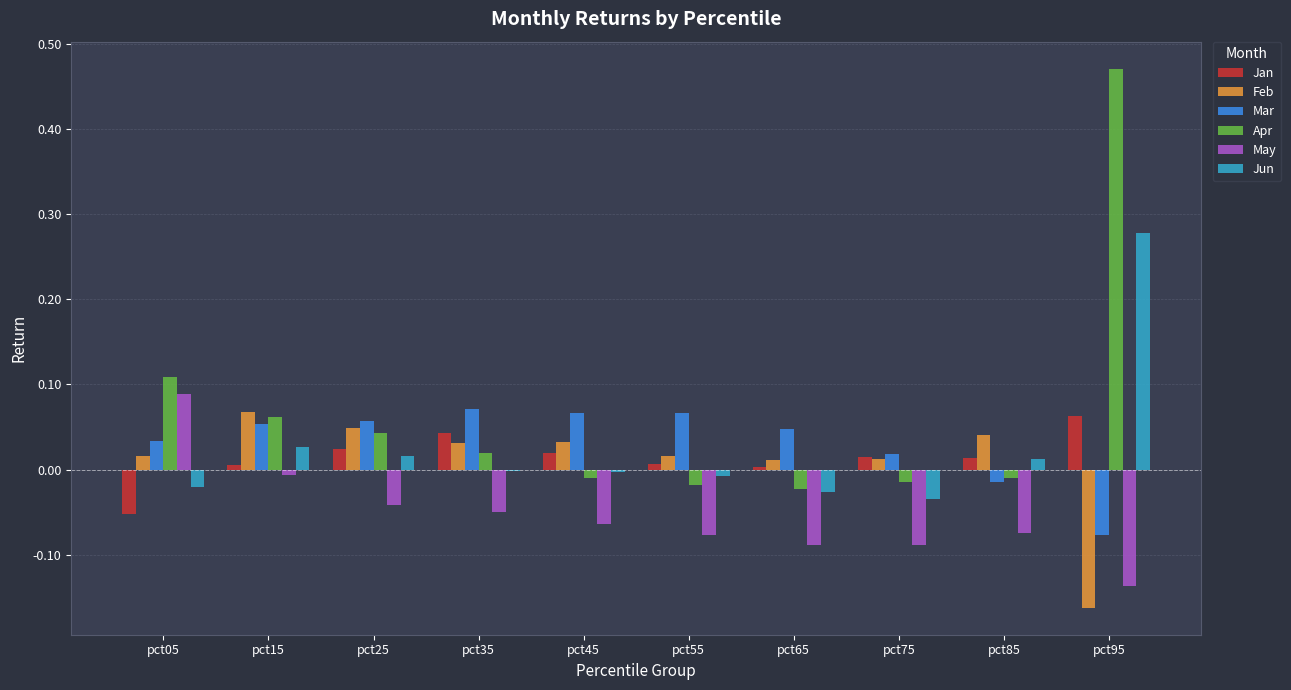

The value of Mar at pct75 is 0.0. True or false?

True